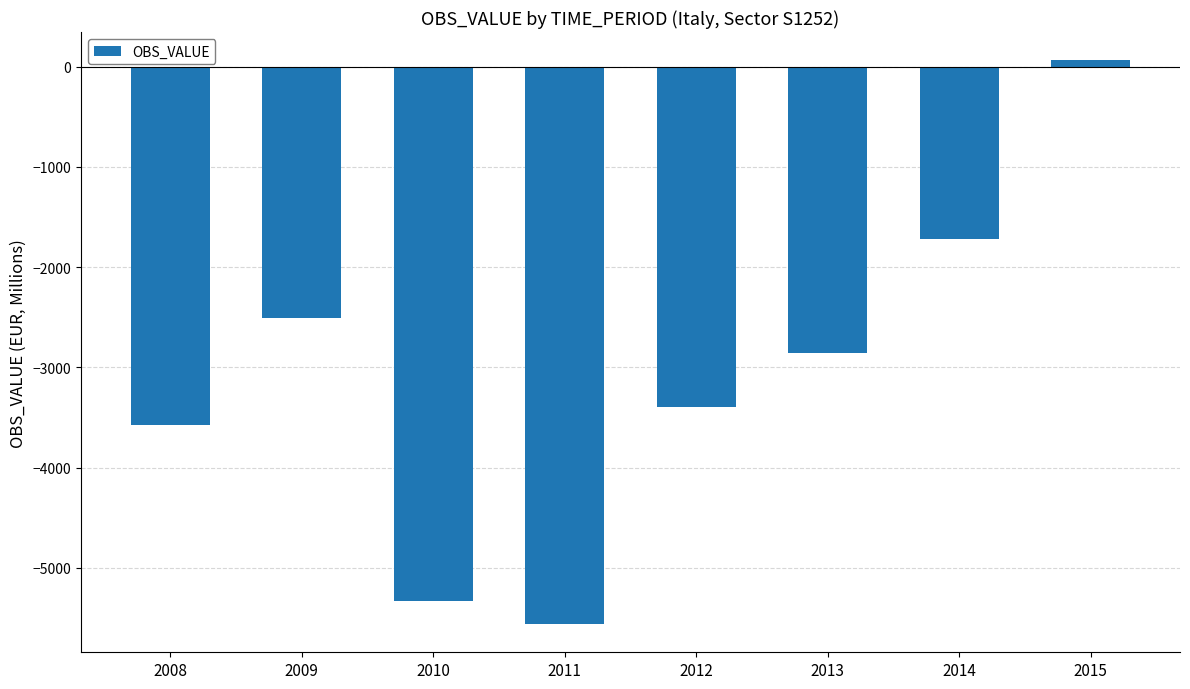

What is the sum of all values?

-24876.2